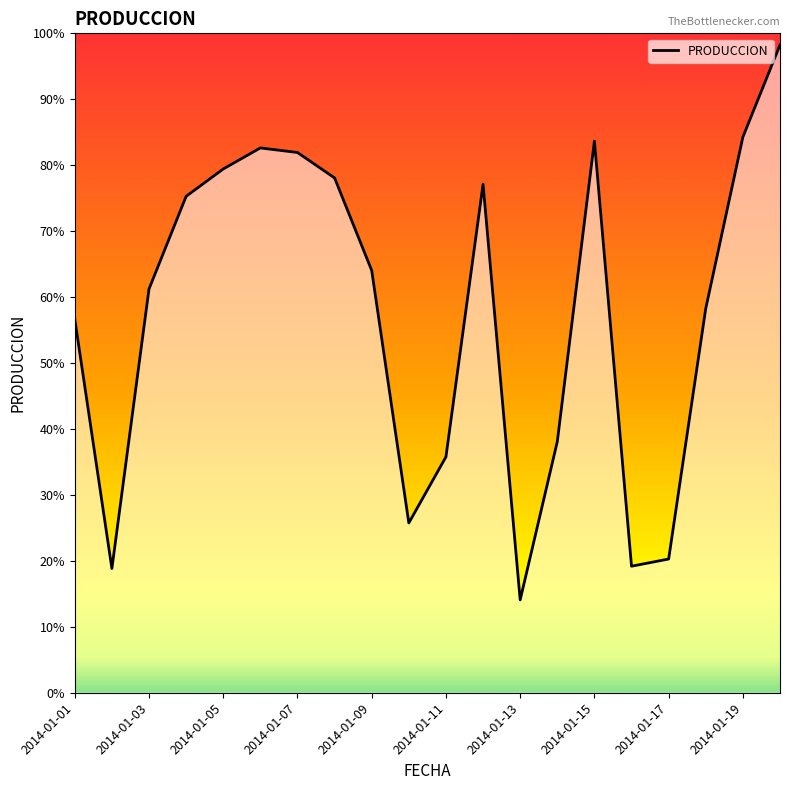

What is the greatest value displayed?

98.2